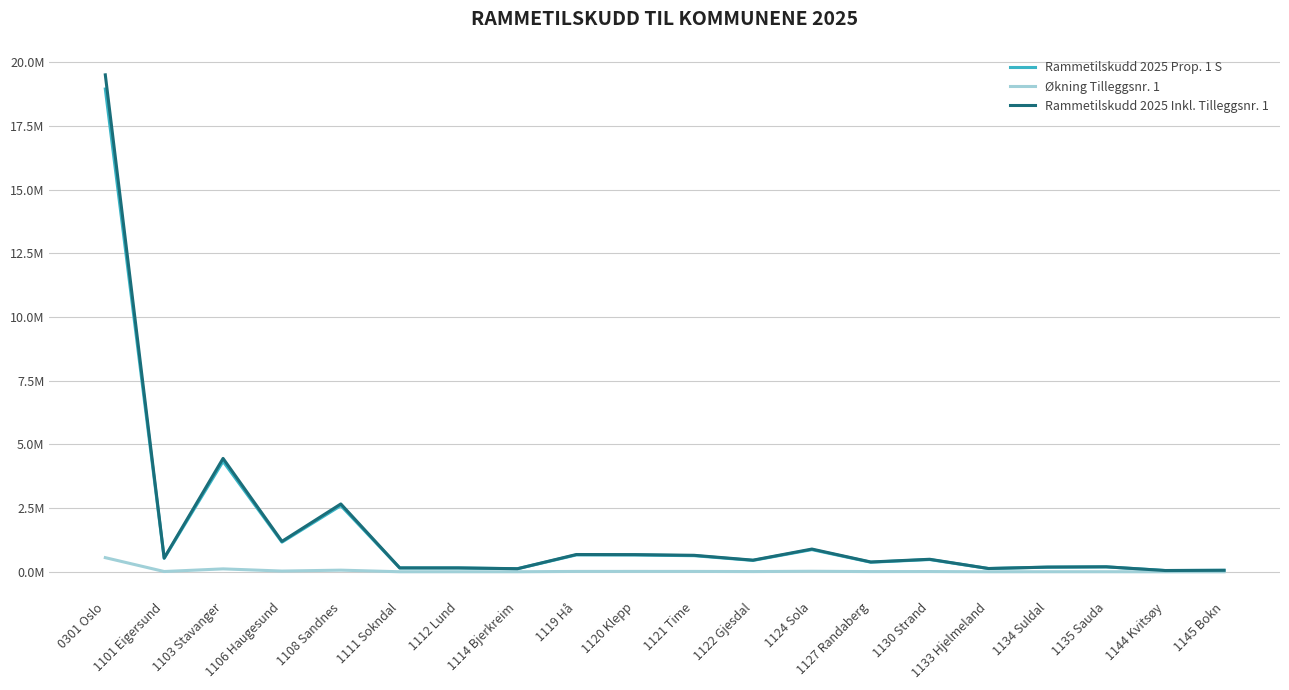

Reading left to right, what are all the values shown in this chart?

Rammetilskudd 2025 Prop. 1 S: 18950015	529468	4335570	1165190	2598394	151193	150844	119585	663516	658926	632618	447753	870855	376418	481657	127859	182231	193136	50292	58642
Økning Tilleggsnr. 1: 556145	11809	115337	29621	65166	2602	2508	2233	15414	16279	15463	9639	22270	9123	10643	2057	3035	3560	418	688
Rammetilskudd 2025 Inkl. Tilleggsnr. 1: 19506160	541277	4450907	1194811	2663560	153795	153352	121818	678930	675205	648081	457392	893125	385541	492300	129916	185266	196696	50710	59330